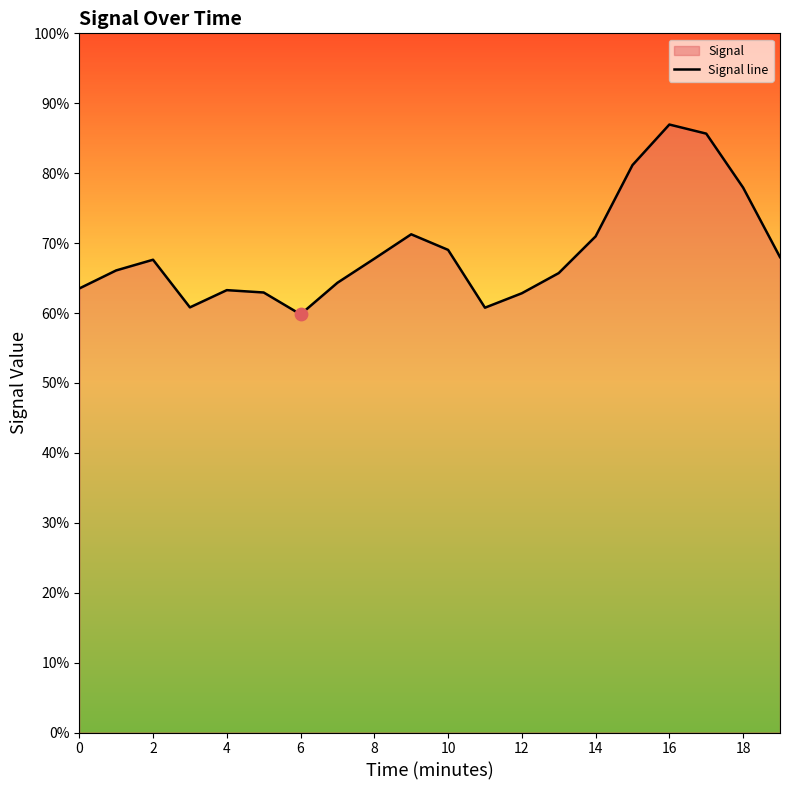

Between 17 and 18, which is larger?

17